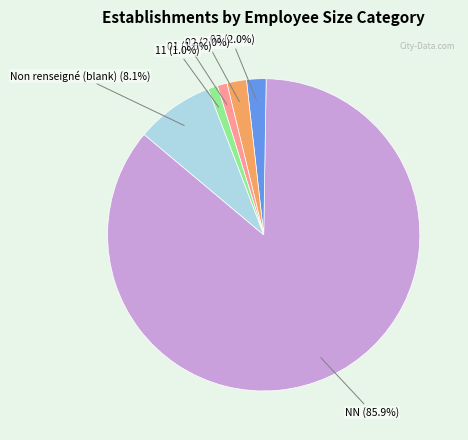

Does any single category account for the majority?

Yes